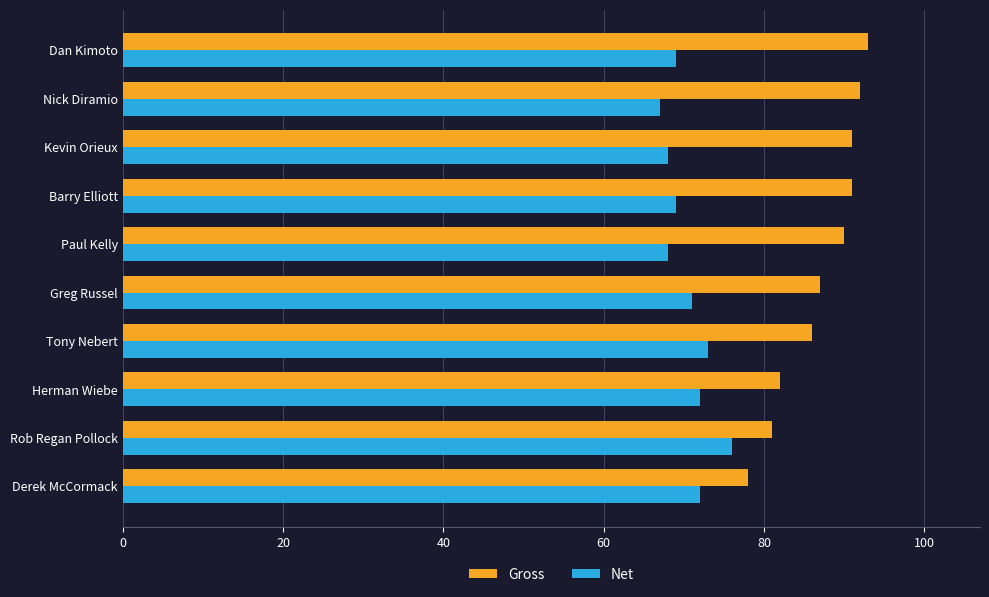

Is it true that Gross equals 129 at Paul Kelly?

False